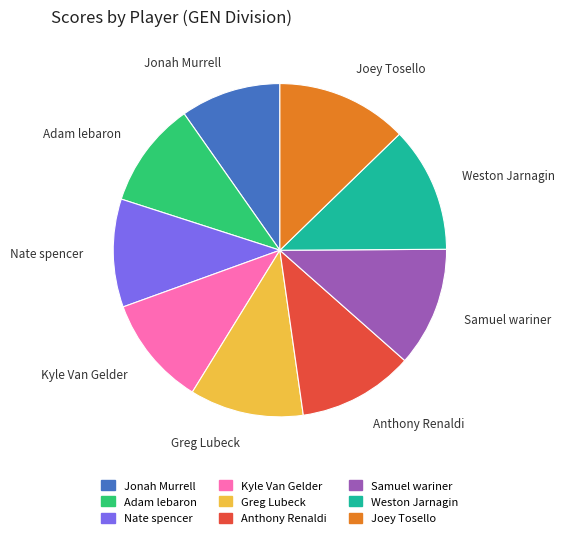

What is the largest slice in the pie chart?

Joey Tosello